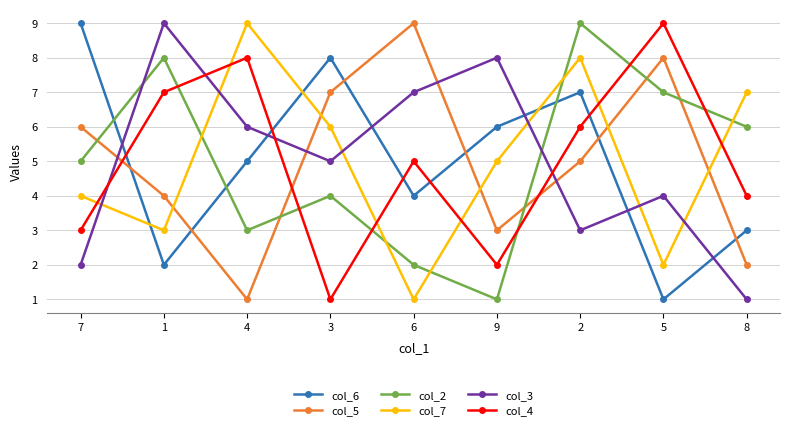

At which label does col_4 reach its minimum?

3